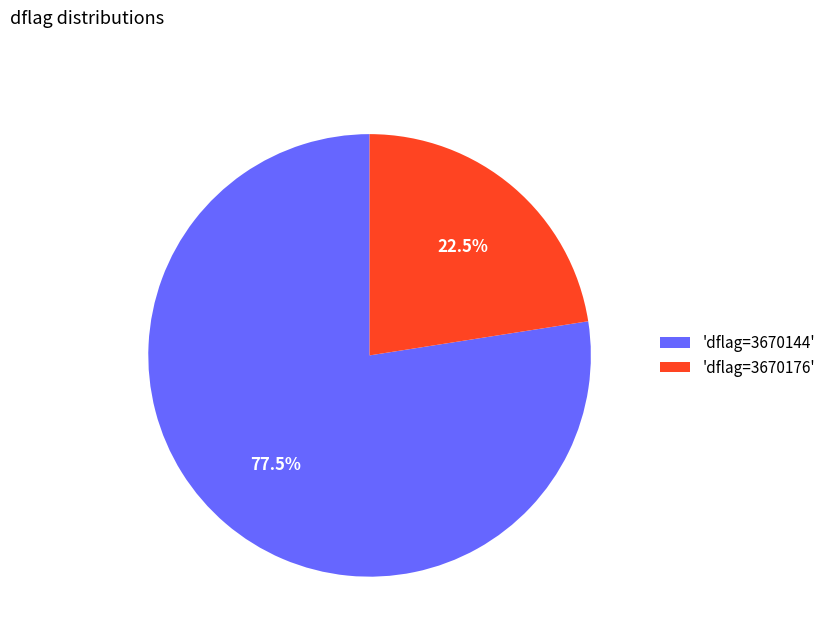

Which category has the smallest portion of the pie?

'dflag=3670176'